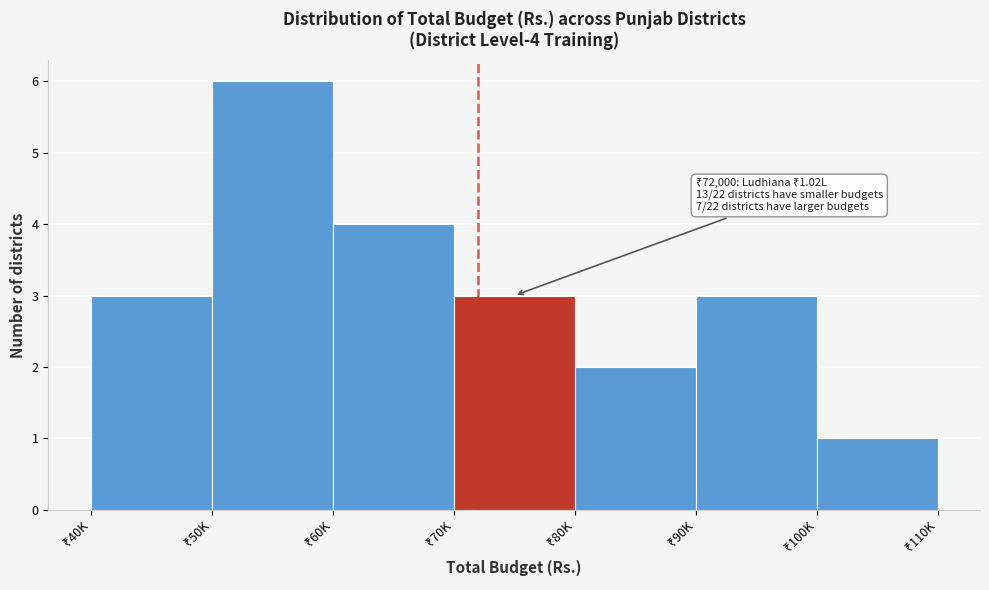

Reading right to left, list all the values displayed in this chart.

1	3	2	3	4	6	3